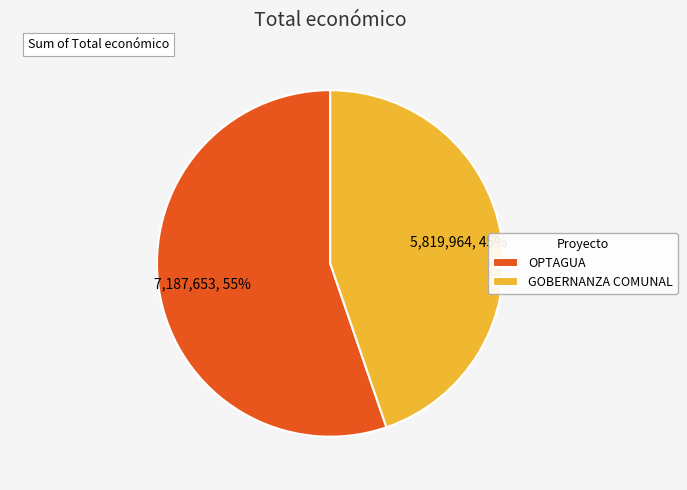

To the nearest percent, what is the combined percentage of GOBERNANZA COMUNAL and OPTAGUA?

100%